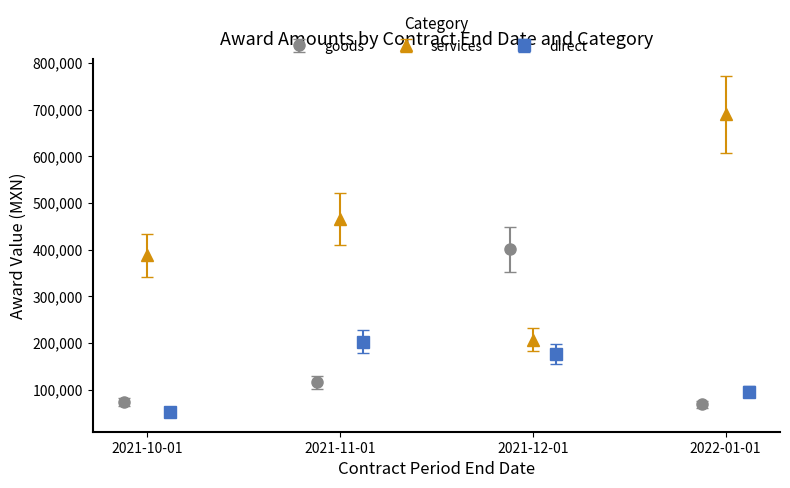

True or false: services has more than 2 points higher than both neighbors.

False